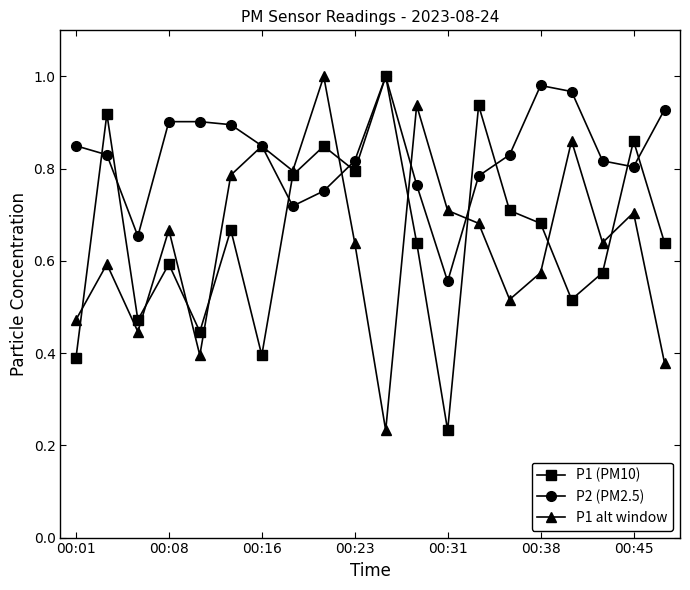

In P1 (PM10), how many points are lower than both neighbors (excluding endpoints)?

6